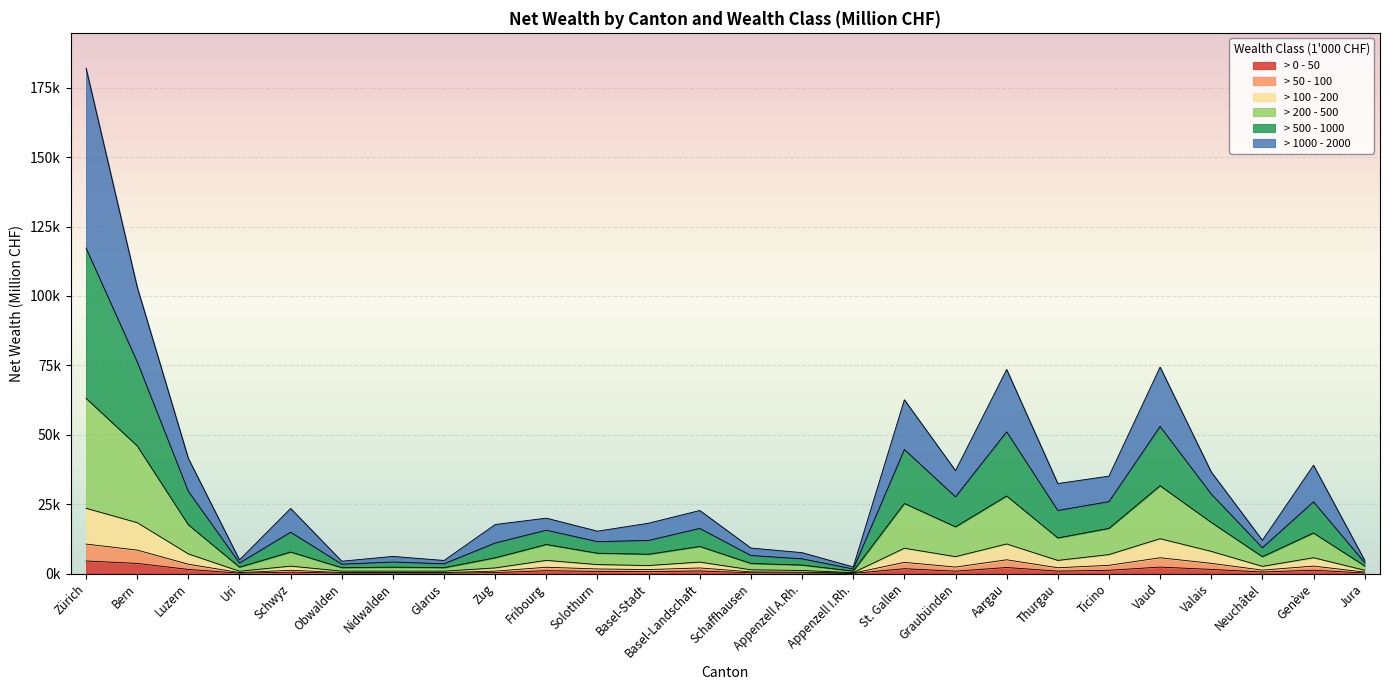

What are all the series names shown in the legend?

> 0 - 50, > 50 - 100, > 100 - 200, > 200 - 500, > 500 - 1000, > 1000 - 2000